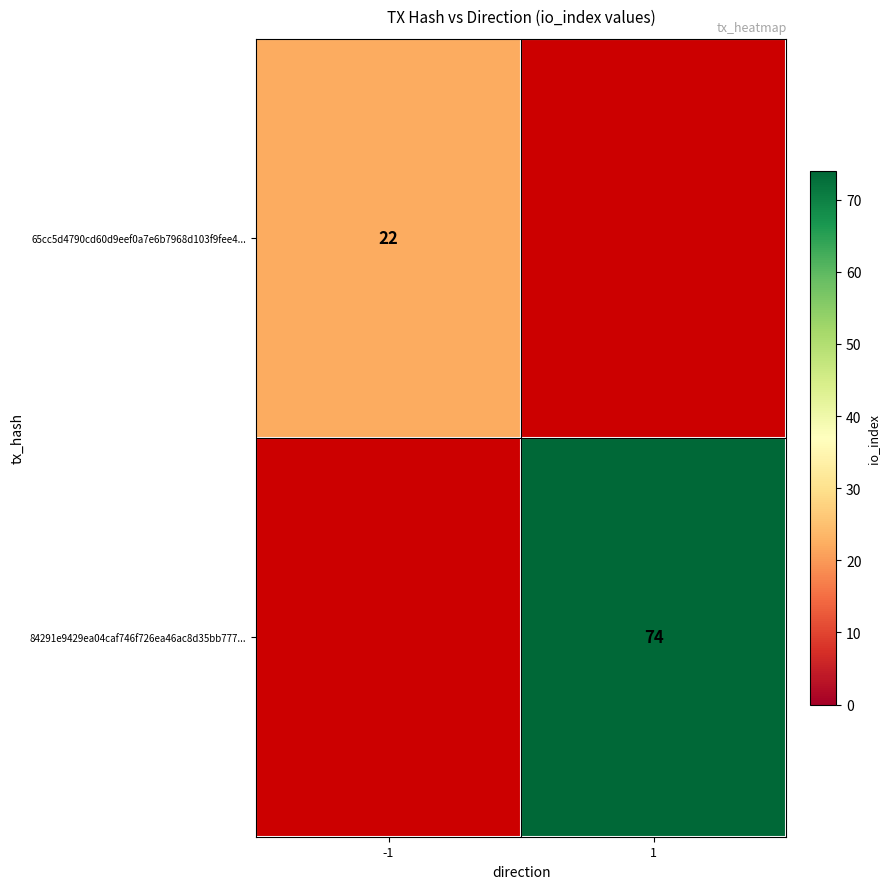

True or false: 65cc5d4790cd60d9eef0a7e6b7968d103f9fee4... has a value of 22 at -1.

True